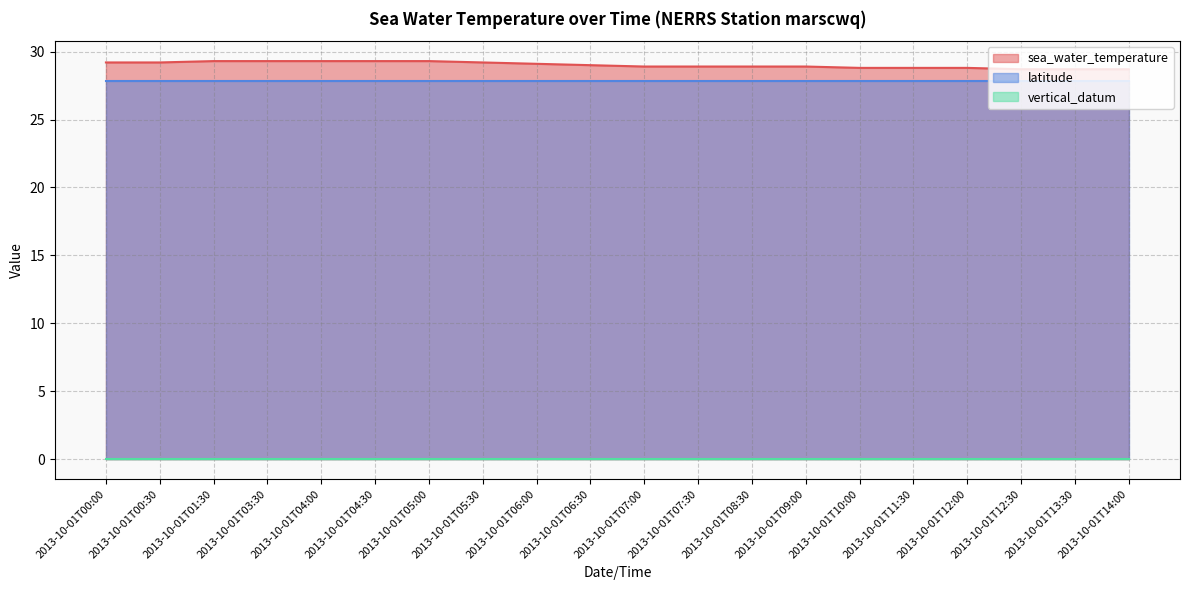

What is the minimum value for sea_water_temperature?

28.7